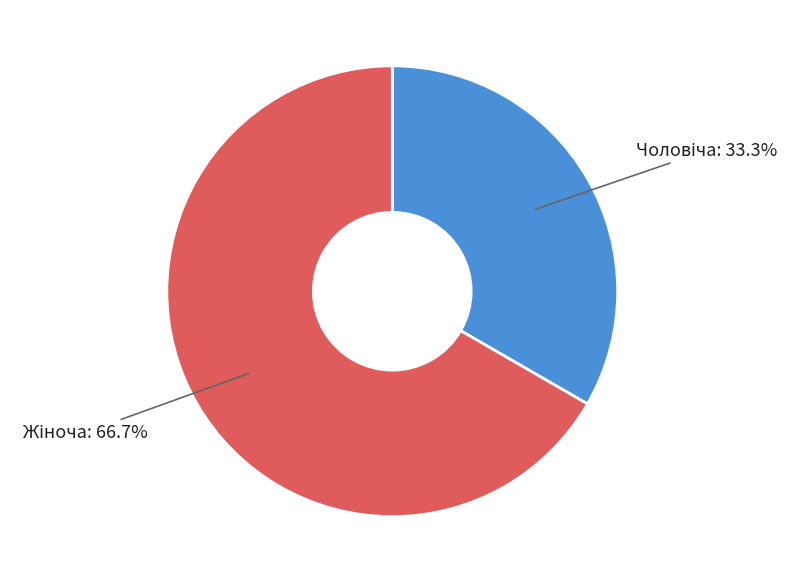

Is there a majority slice in this chart?

Yes